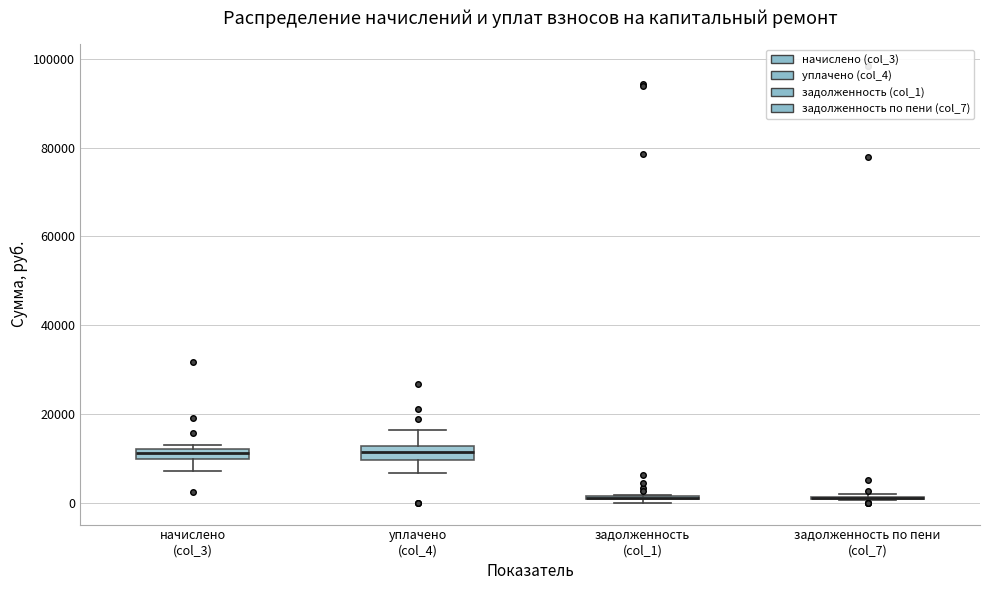

Where is the upper edge of the box for начислено (col_3) on the y-axis? The values are not printed on the chart, so give them approximately, as read against the axis.

12000